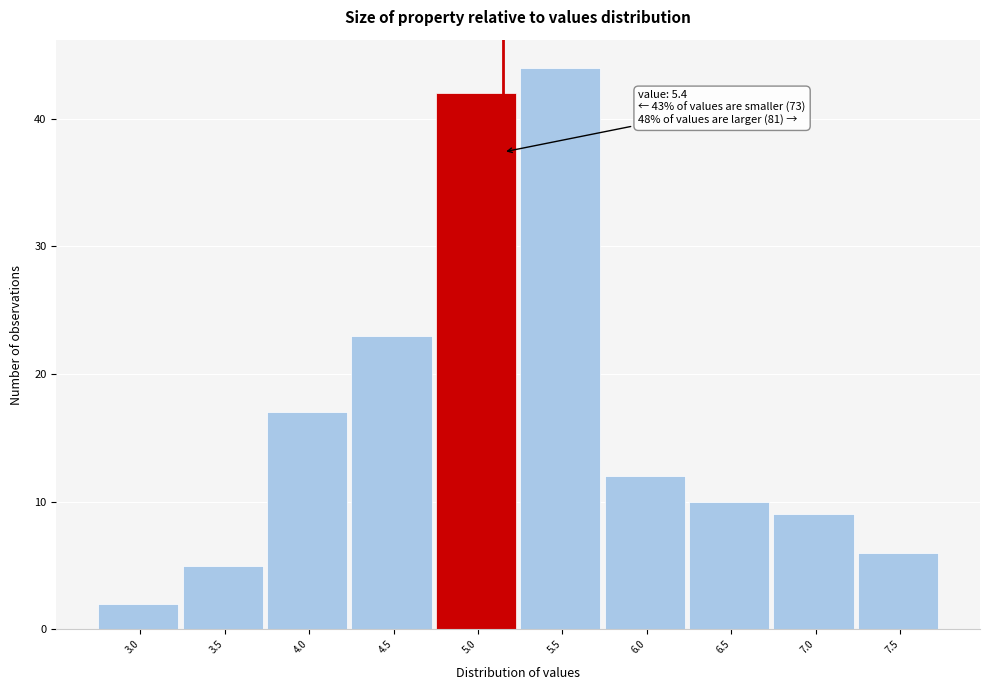

Reading left to right, extract all data points from this chart.

2	5	17	23	42	44	12	10	9	6